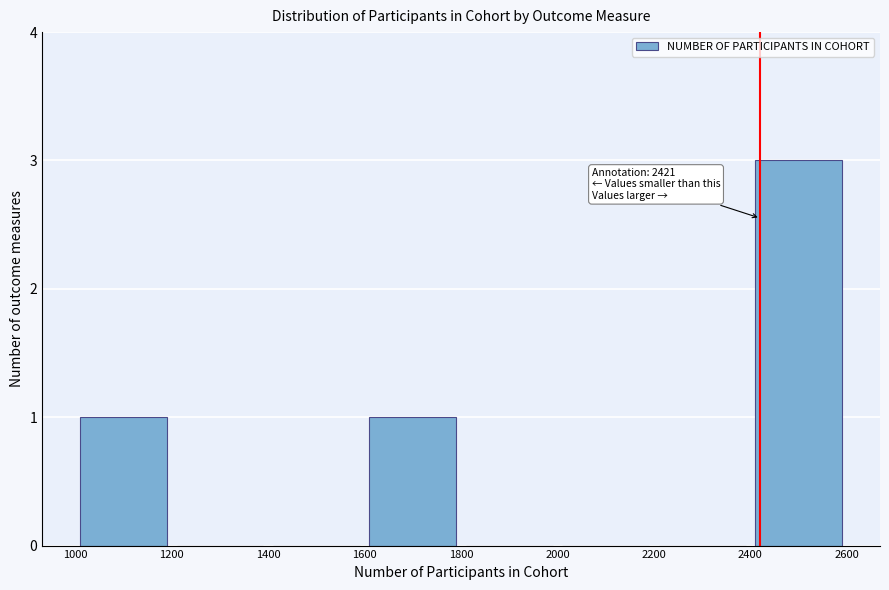

Over which range of the x-axis is the bar tallest?

2400 to 2600